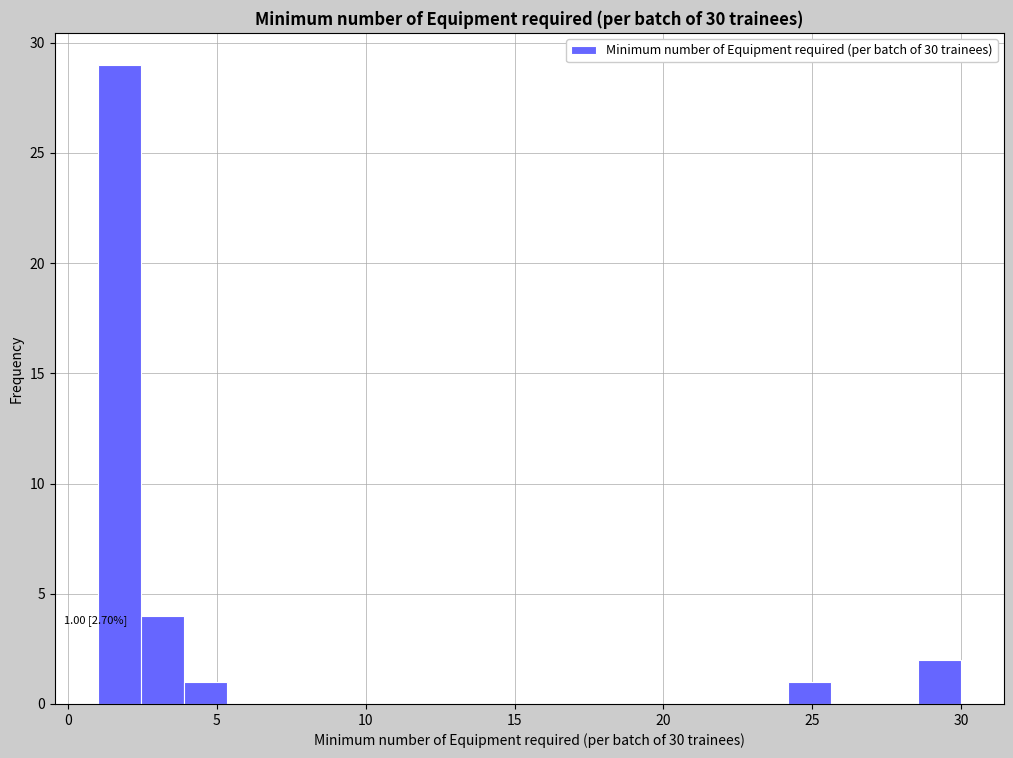

Around what value on the x-axis is the tallest bar? Give the approximate position of its centre, as read against the axis.

1.5